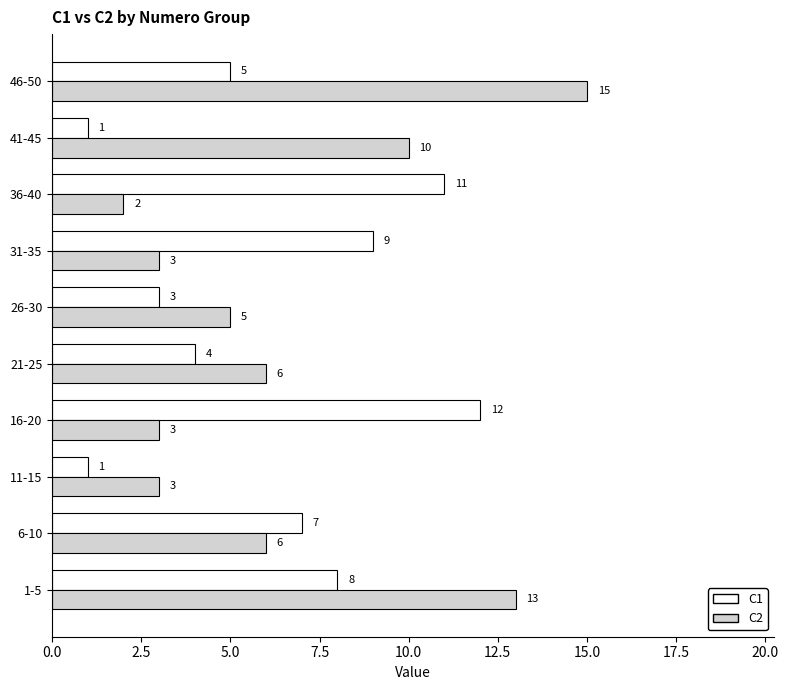

At which label does C1 reach its peak?

16-20